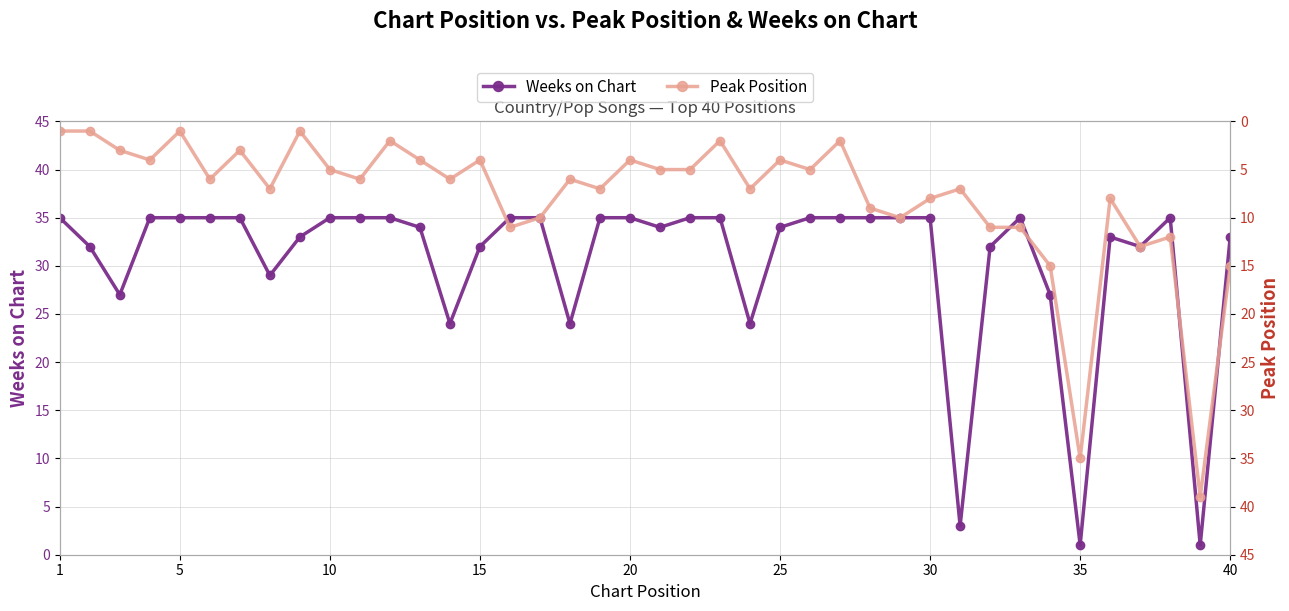

True or false: Weeks on Chart has more than 1 interior local peaks.

True